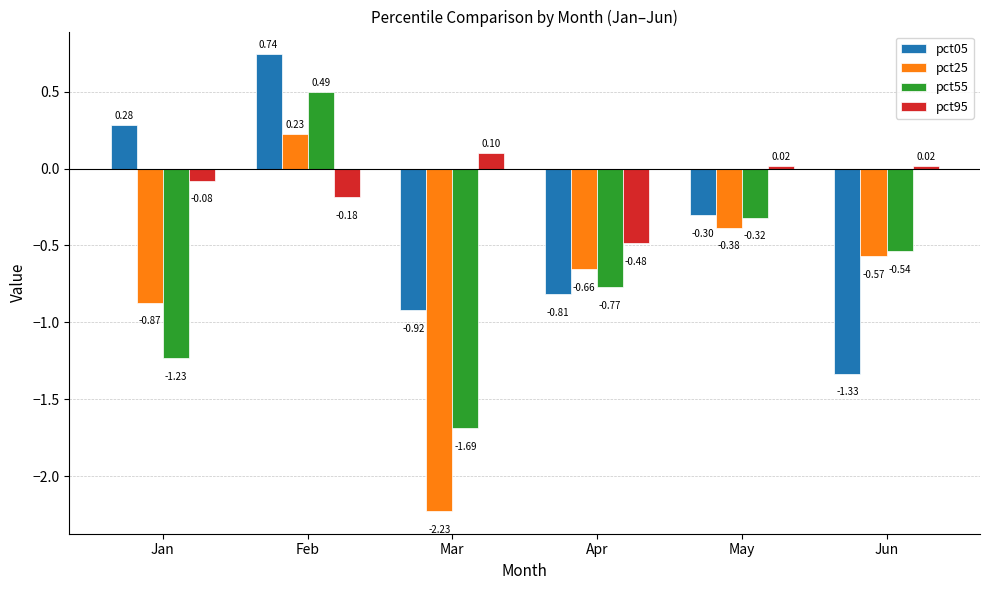

True or false: pct55 has a value of -1.0 at Apr.

False